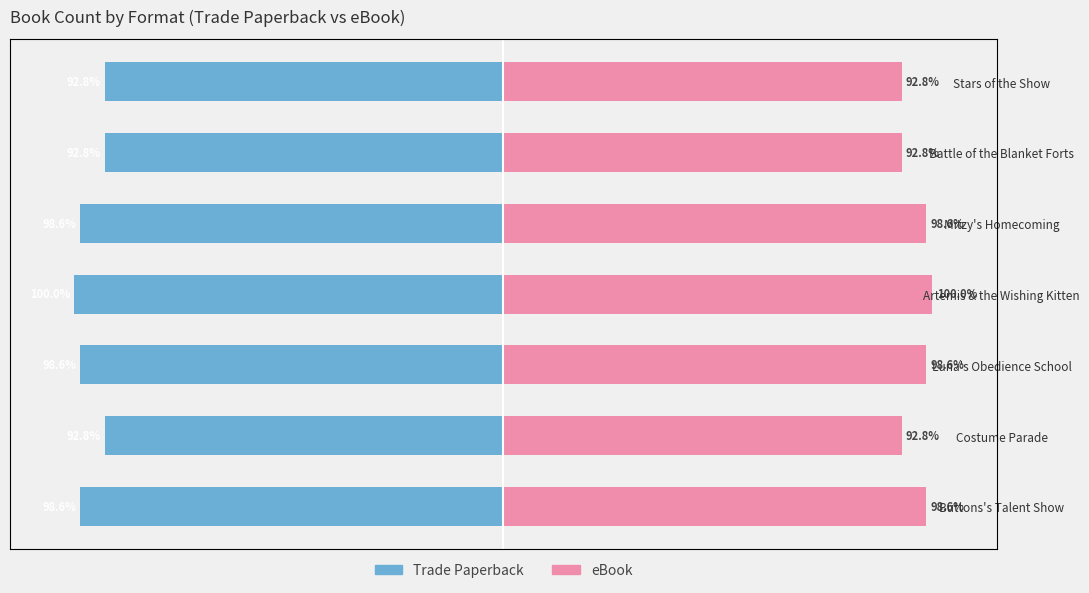

What is the label of the 2nd bar from the right?

Battle of the Blanket Forts